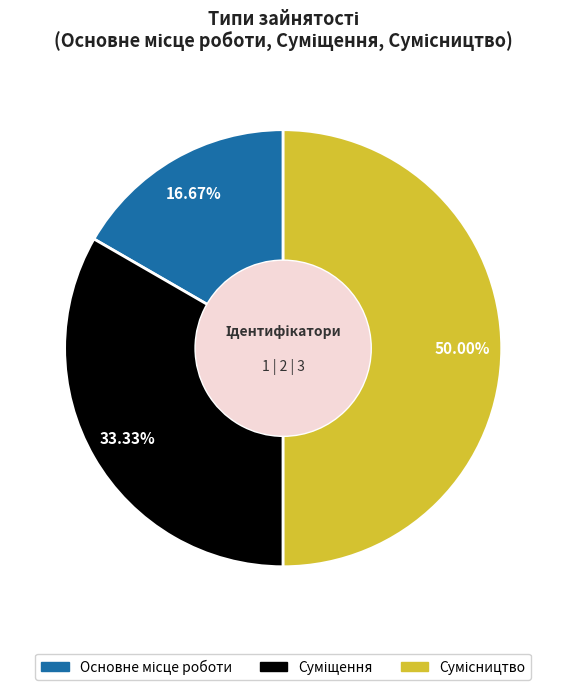

Does Суміщення account for over 50% of the chart?

No